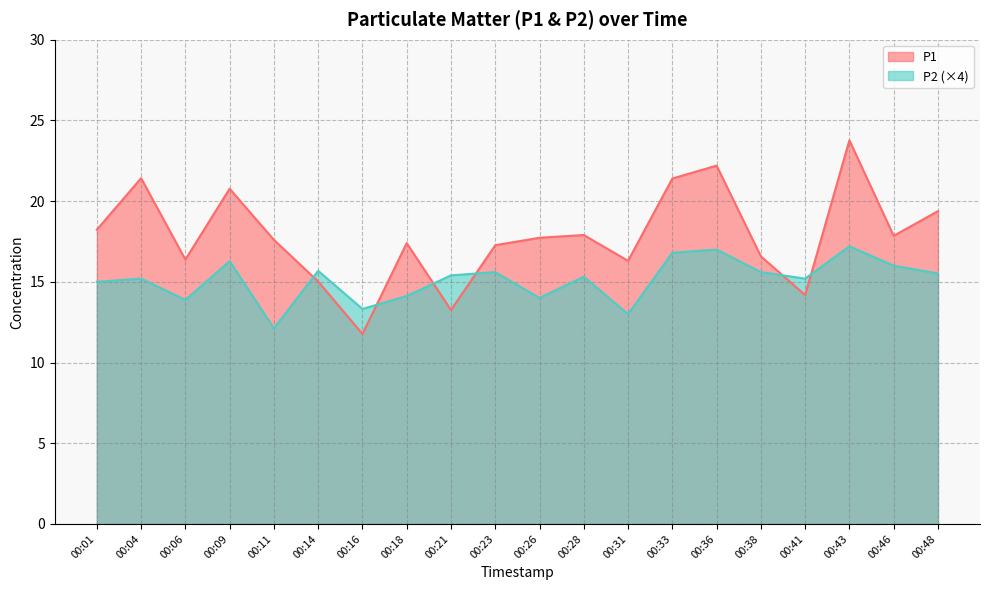

Which series has the largest range (max minus min)?

P1